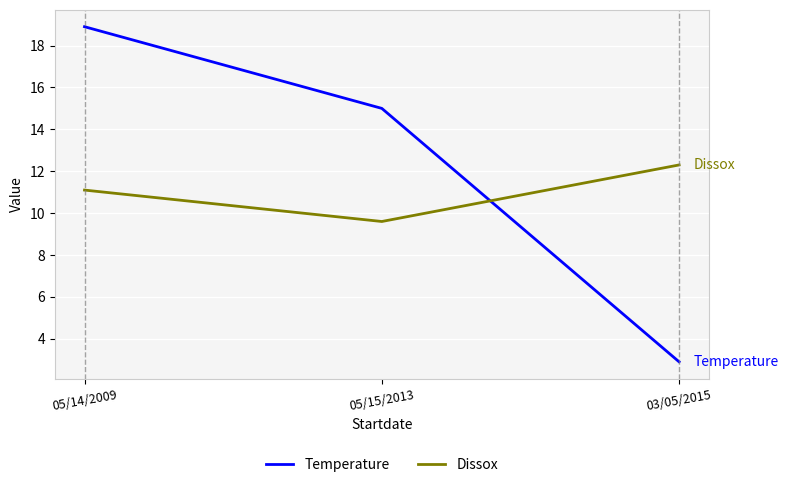

Is it true that Dissox equals 19.6 at 03/05/2015?

False